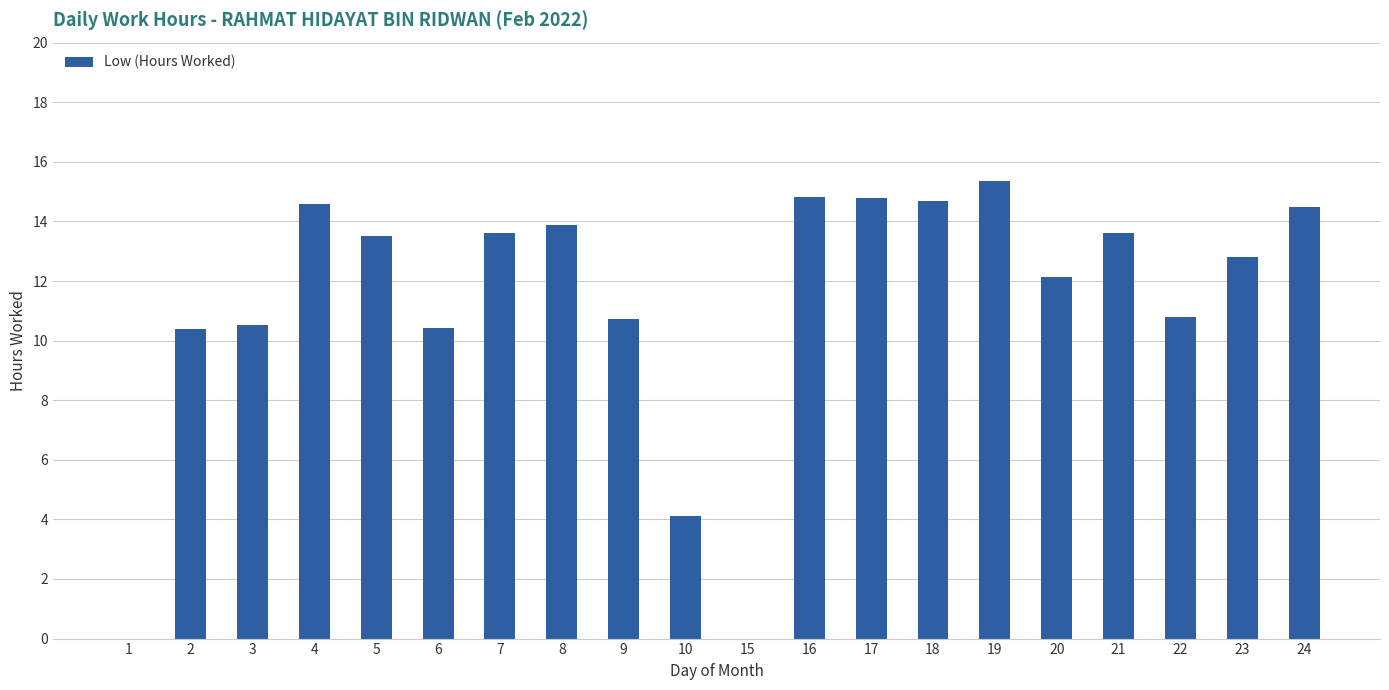

True or false: the data shows 13.6 at 21.

True